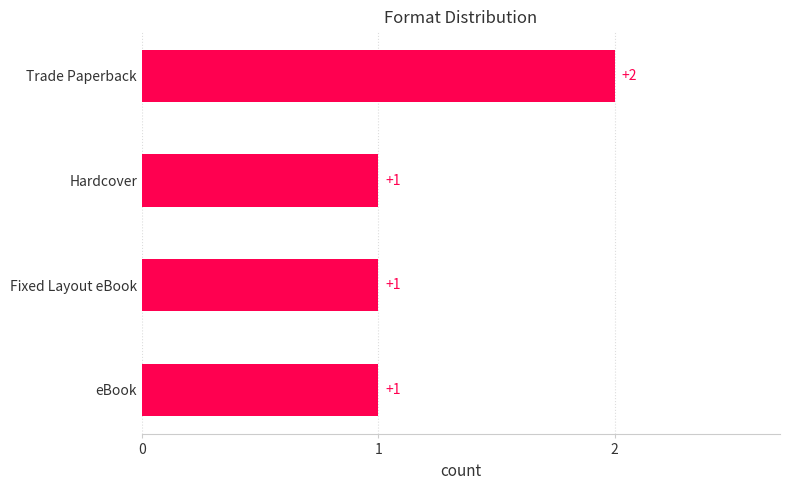

Count the values in the range 1 to 2.

4